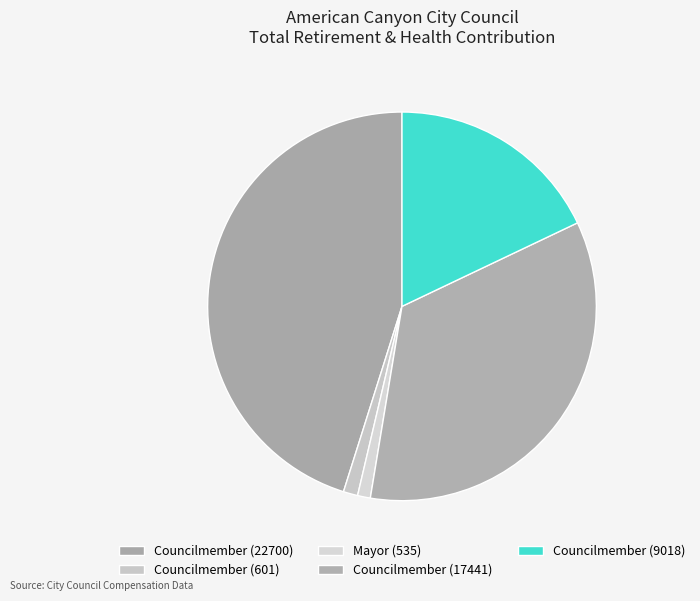

The Councilmember (17441) slice represents 49% of the pie. True or false?

False